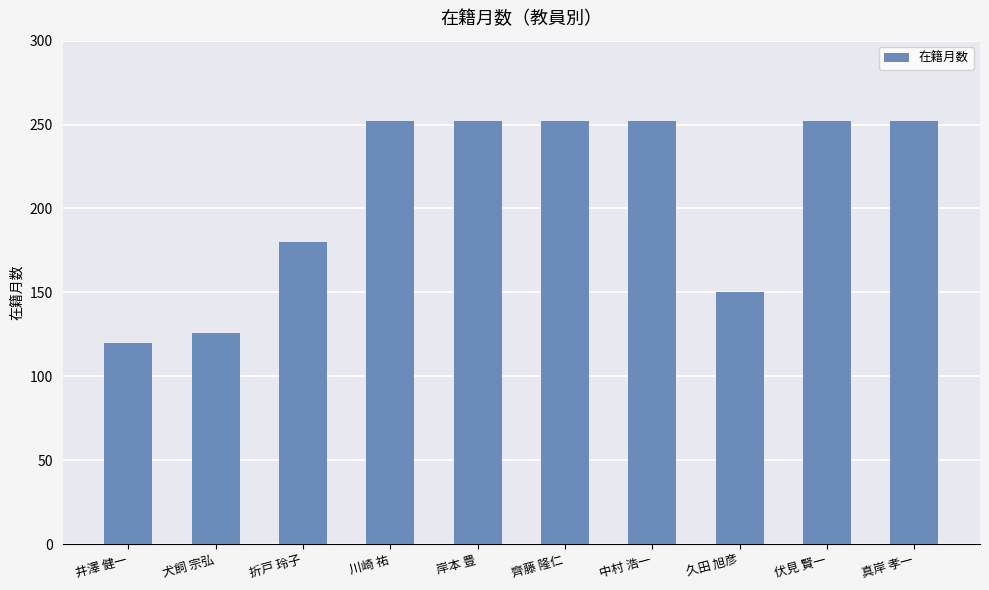

What is the greatest value displayed?

252